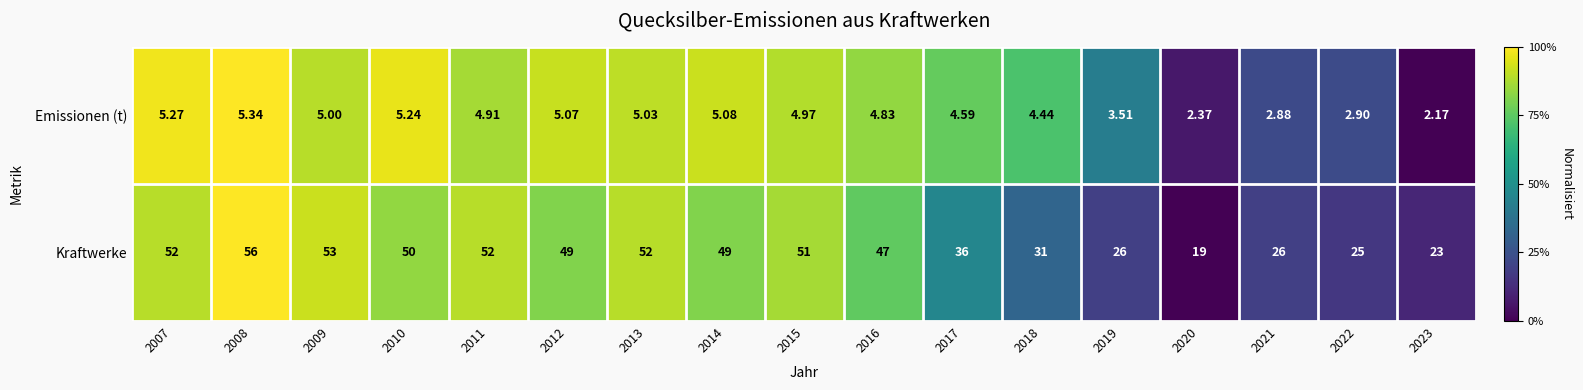

Between 2013 and 2022, which series saw the biggest shift?

Kraftwerke